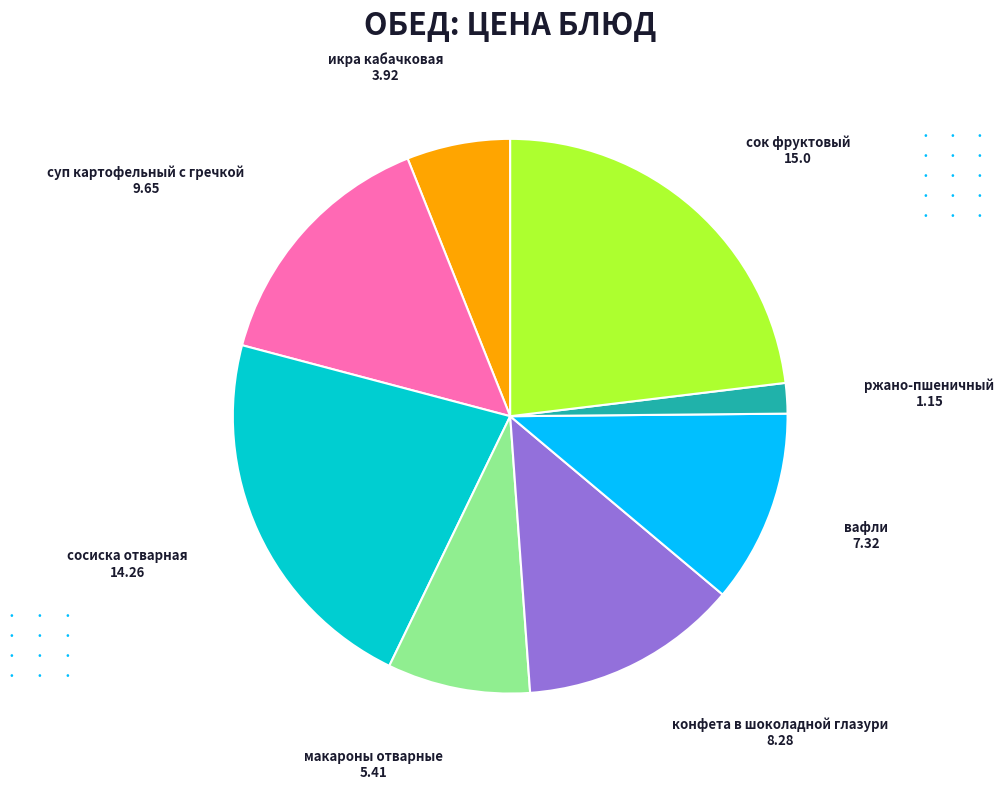

Does суп картофельный с гречкой represent more than half of the total?

No